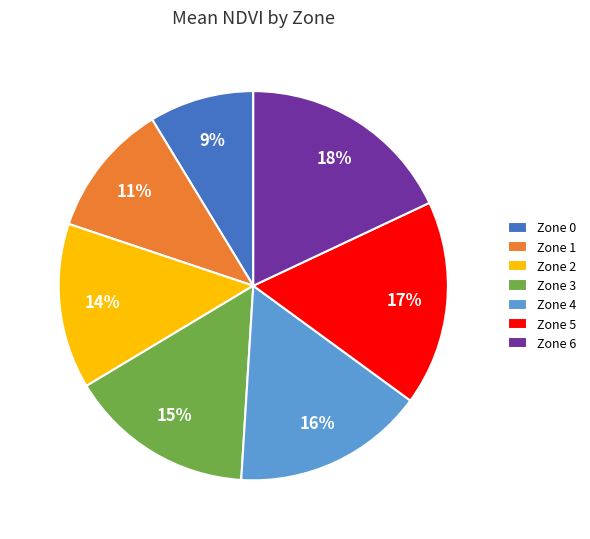

Is the sum of Zone 6 and Zone 3 greater than half?

No